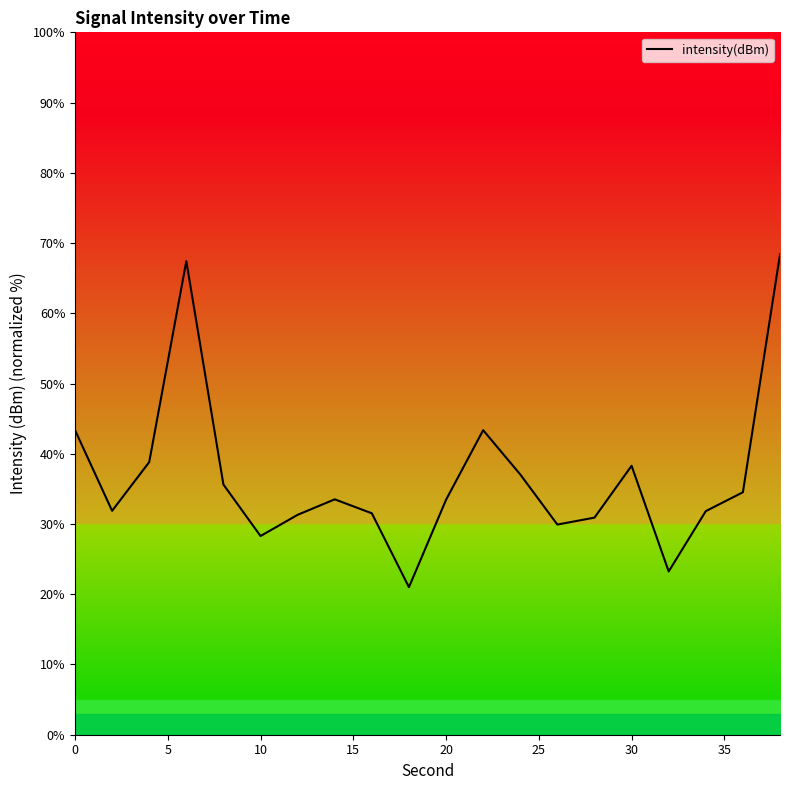

What is the difference between the maximum and minimum values?

47.4